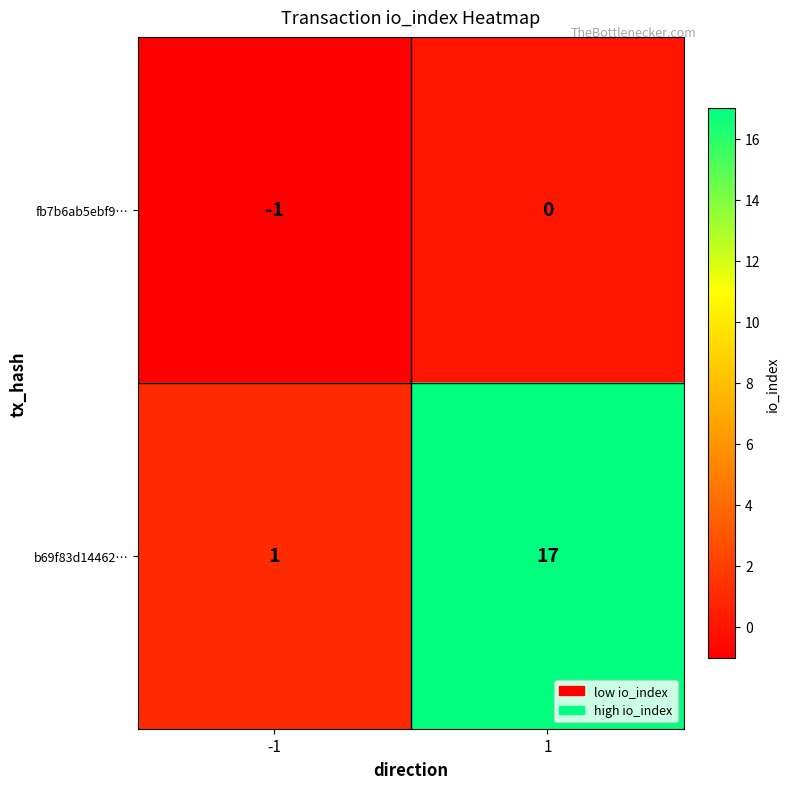

True or false: b69f83d14462… has a value of 1 at -1.

True